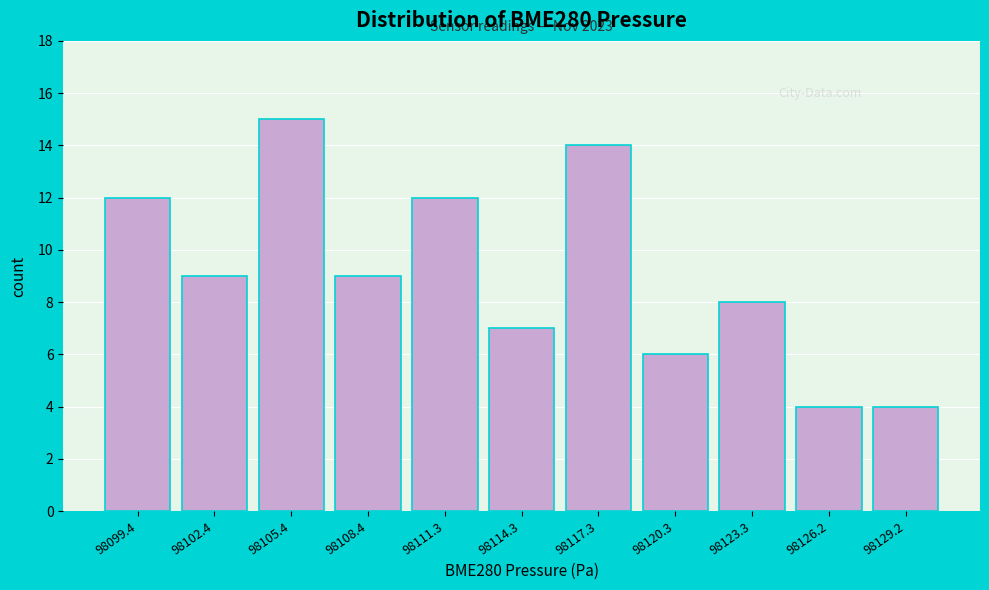

Reading right to left, what are all the values shown in this chart?

4	4	8	6	14	7	12	9	15	9	12